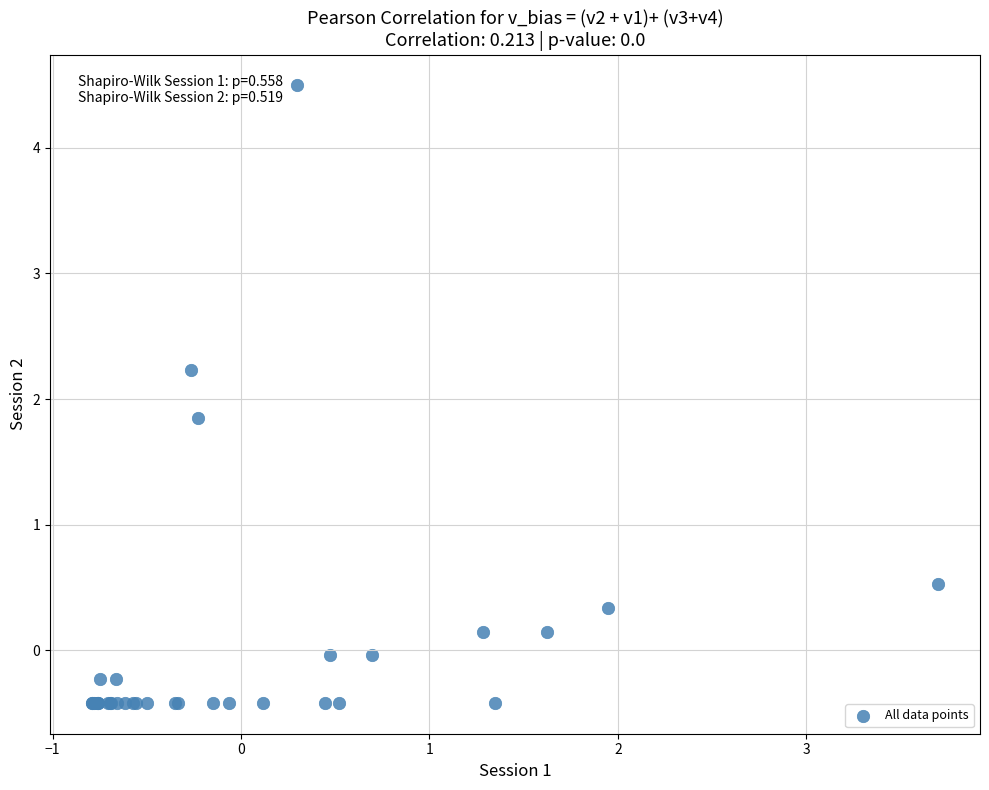

What Y value in the scatter plot is closest to 2?

1.9